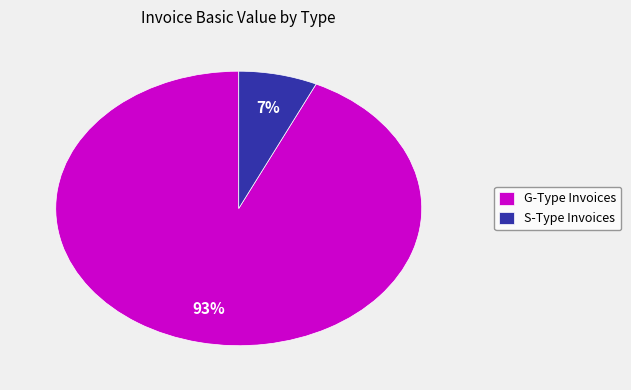

To the nearest percent, what percentage of the pie is G-Type Invoices?

93%